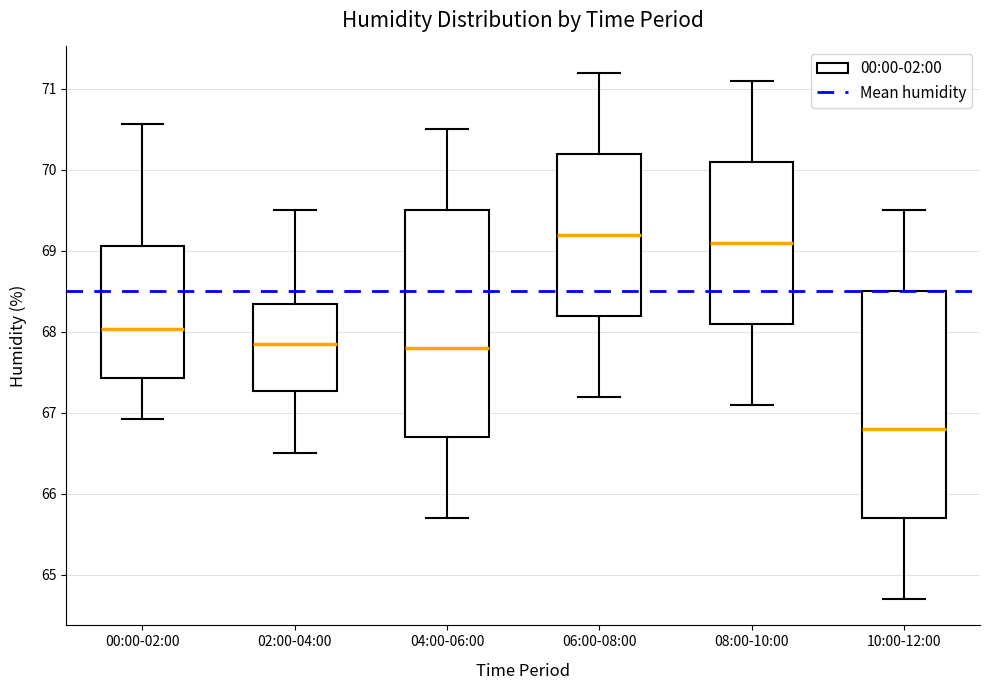

Which box's median line is the lowest?

10:00-12:00